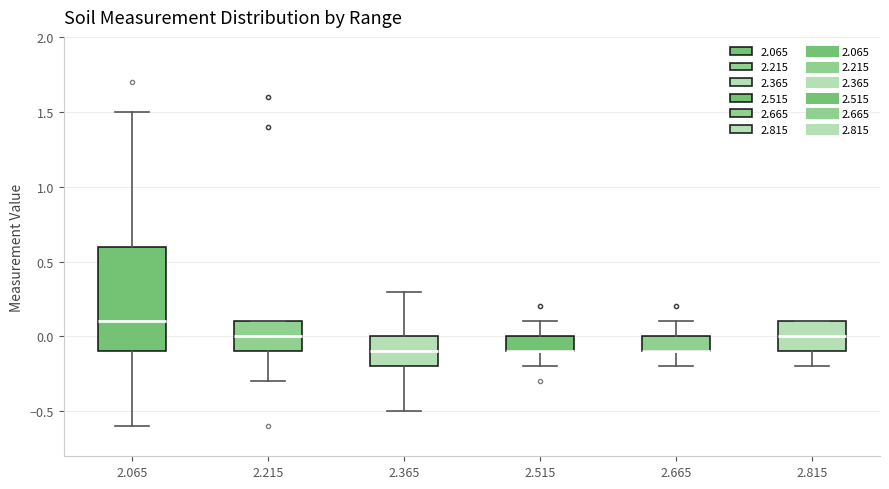

Comparing the boxes themselves (not the whiskers), which one is the tallest?

2.065